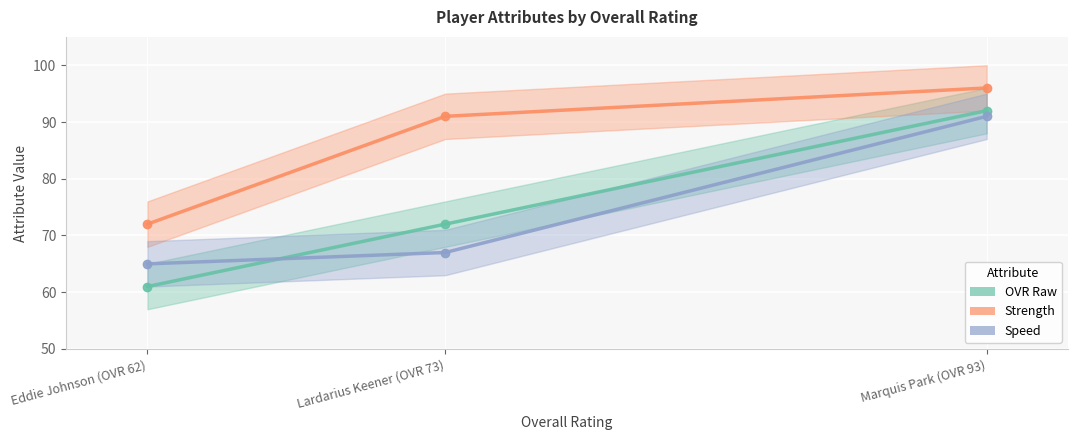

Where is ovr_raw nearest to the value 76?

Lardarius Keener (OVR 73)